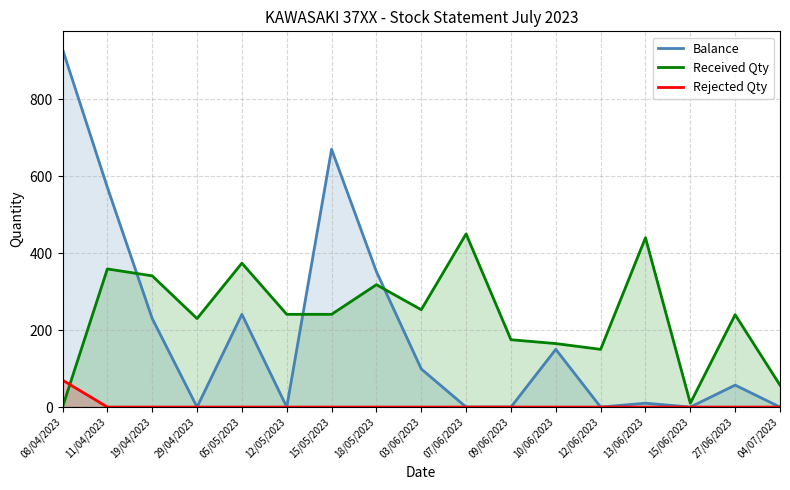

Reading left to right, list all the values displayed in this chart.

Balance: 08/04/2023=930	11/04/2023=571	19/04/2023=230	29/04/2023=0	05/05/2023=241	12/05/2023=0	15/05/2023=670	18/05/2023=352	03/06/2023=99	07/06/2023=0	09/06/2023=0	10/06/2023=150	12/06/2023=0	13/06/2023=10	15/06/2023=0	27/06/2023=57	04/07/2023=0
Received Qty: 08/04/2023=0	11/04/2023=359	19/04/2023=341	29/04/2023=230	05/05/2023=374	12/05/2023=241	15/05/2023=241	18/05/2023=318	03/06/2023=253	07/06/2023=450	09/06/2023=175	10/06/2023=165	12/06/2023=150	13/06/2023=440	15/06/2023=10	27/06/2023=240	04/07/2023=57
Rejected Qty: 08/04/2023=70	11/04/2023=0	19/04/2023=0	29/04/2023=0	05/05/2023=0	12/05/2023=0	15/05/2023=0	18/05/2023=0	03/06/2023=0	07/06/2023=0	09/06/2023=0	10/06/2023=0	12/06/2023=0	13/06/2023=0	15/06/2023=0	27/06/2023=0	04/07/2023=0